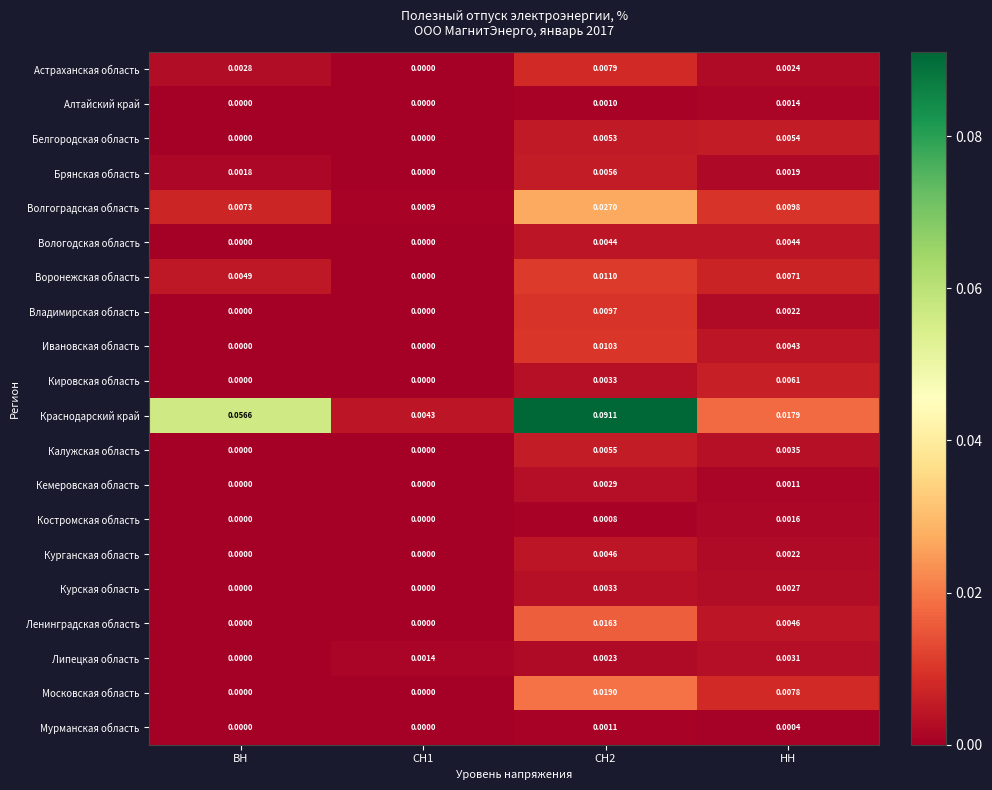

Which series has the largest range (max minus min)?

Краснодарский край